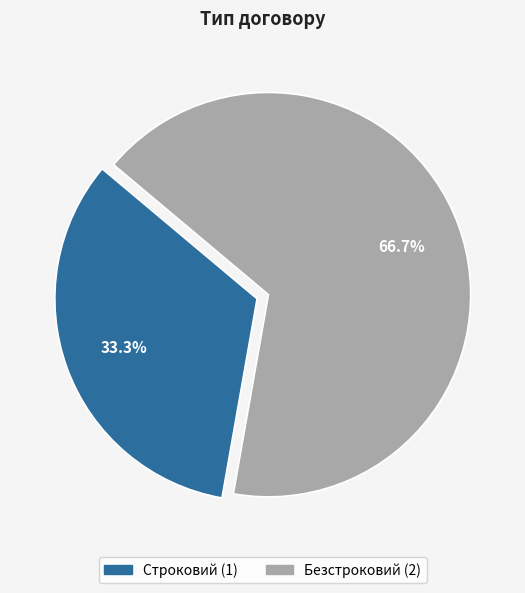

To the nearest percent, what portion does Строковий represent?

33%